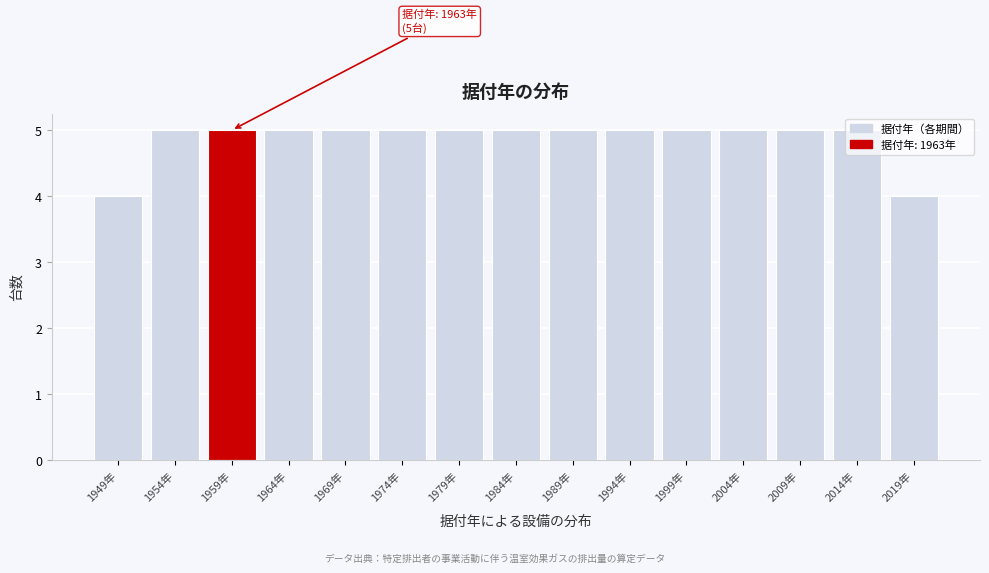

What is the label of the 6th bar from the left?

1974年